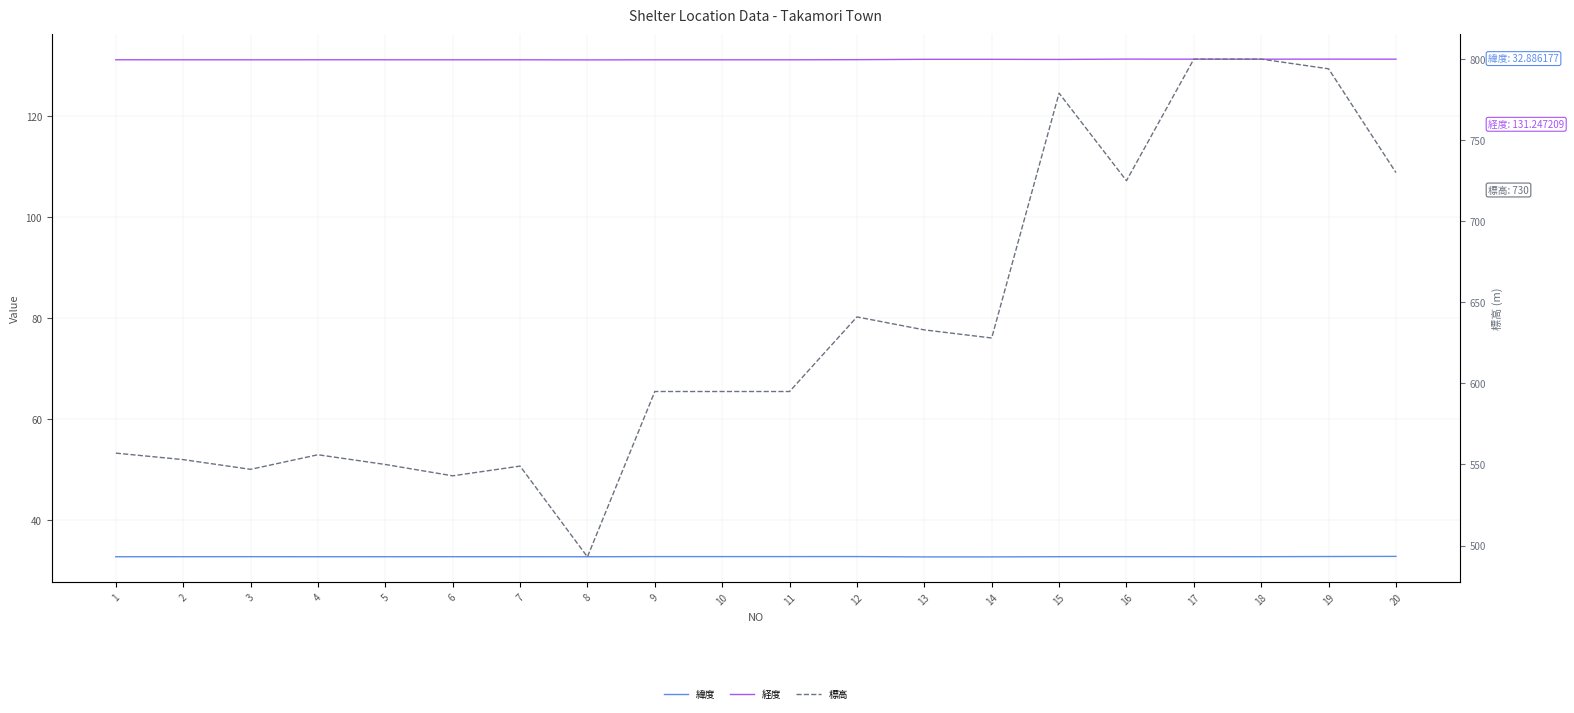

At which category is the sum across all series the highest?

17